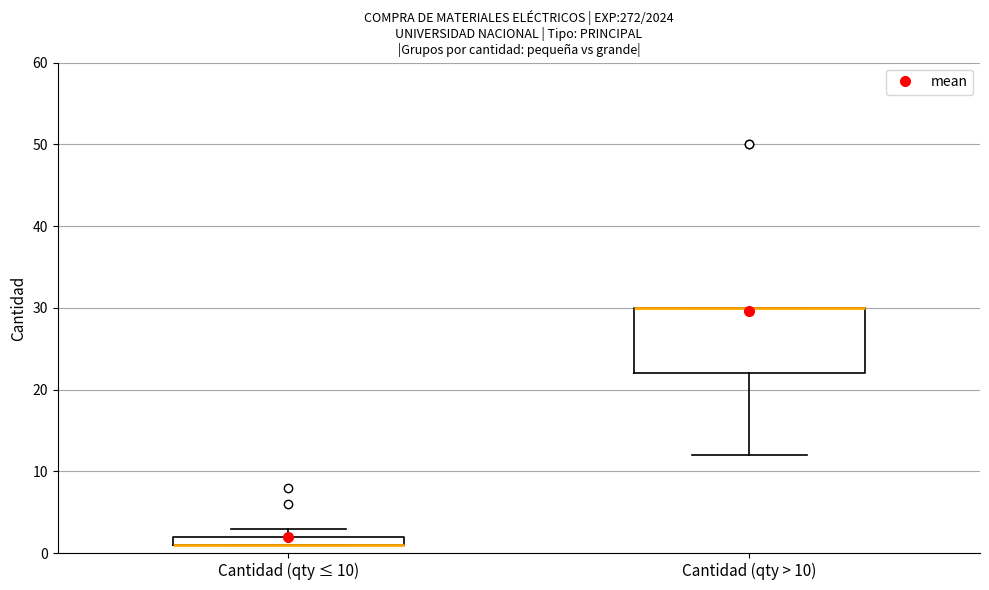

Where is the upper edge of the box for Cantidad (qty ≤ 10) on the y-axis? The values are not printed on the chart, so give them approximately, as read against the axis.

2